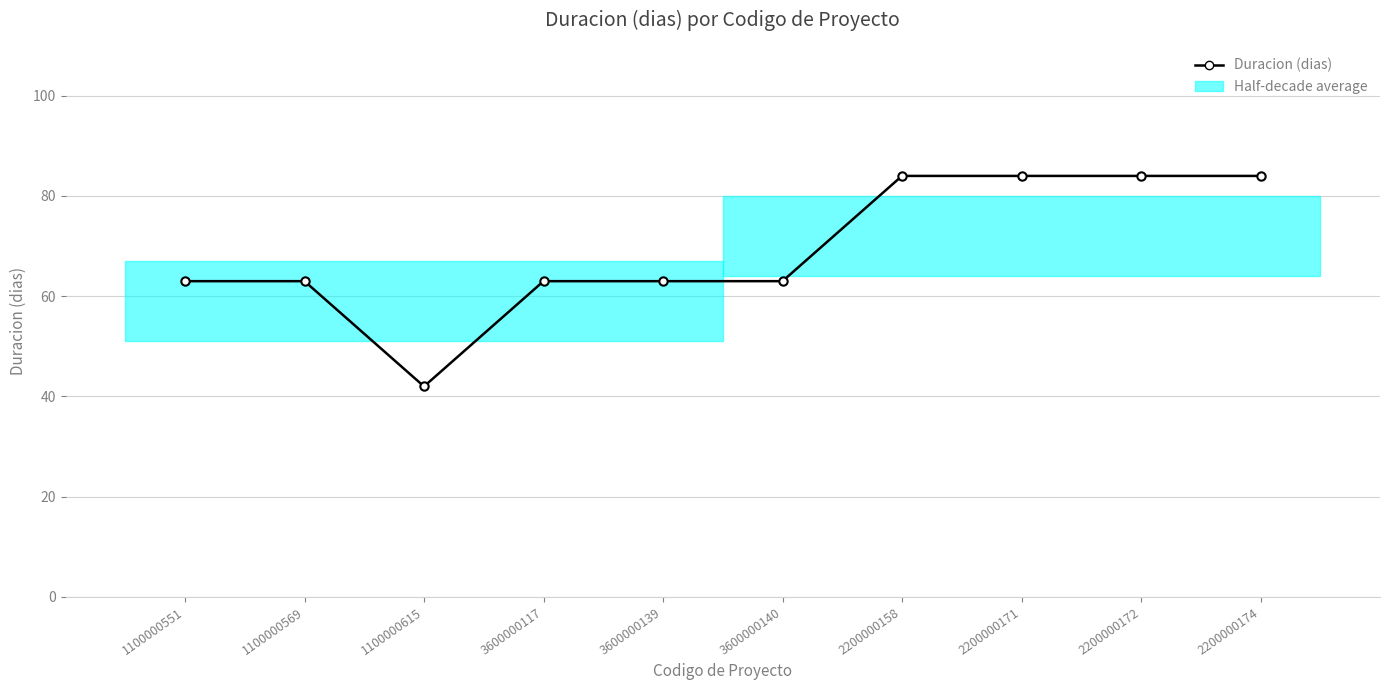

Where is the data nearest to the value 63?

1100000551